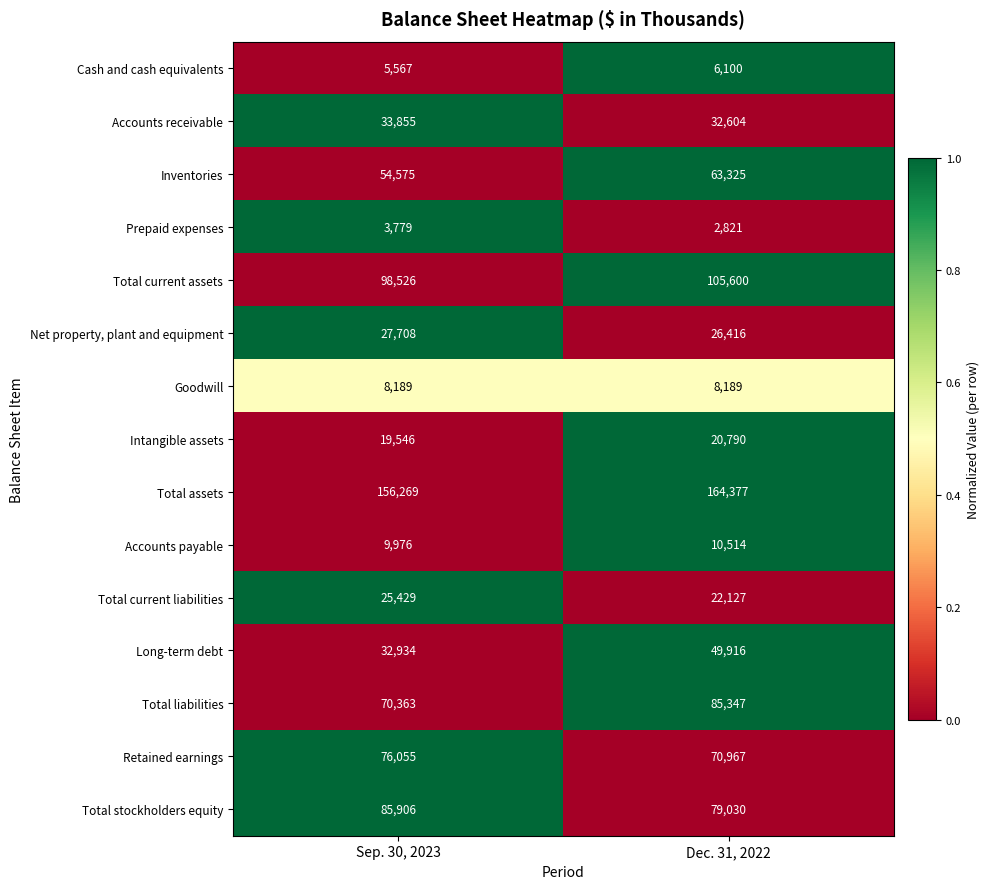

Read the Accounts receivable value at Sep. 30, 2023, to the nearest 50.

33850